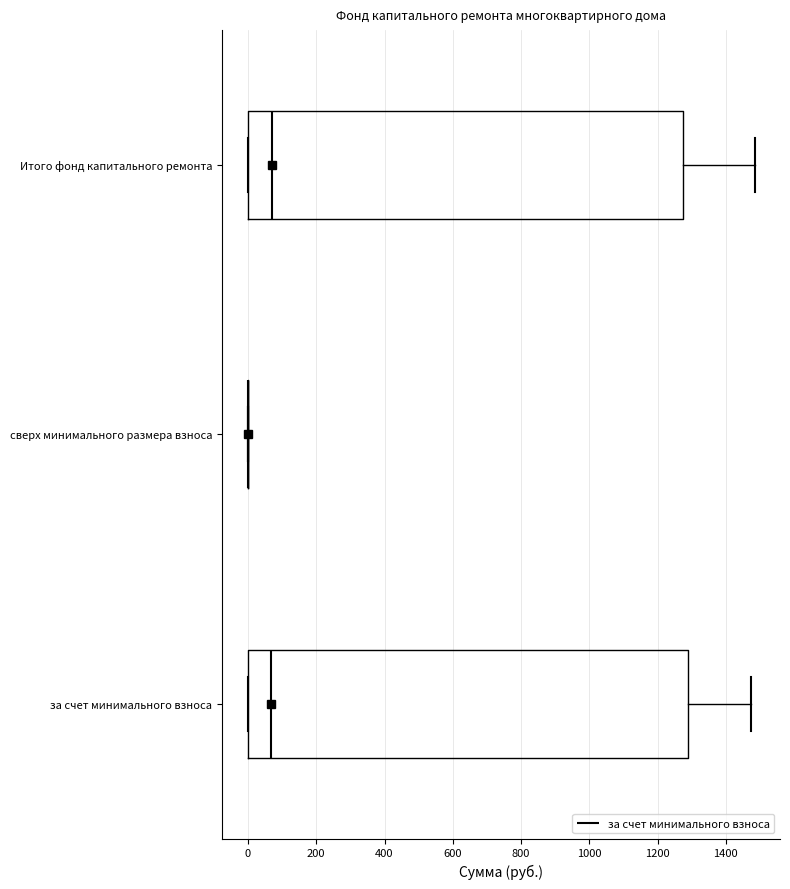

Reading bottom to top, transcribe this box plot: for each box, give where its median line is, the range the box spans, and where its two whiskers end, as read against the x-axis. The values are not printed on the chart, so give them approximately, as read against the axis.

за счет минимального взноса: median 60, box 0 to 1280, whiskers 0 to 1480
сверх минимального размера взноса: box collapsed to a line at 0, whiskers 0 to 0
Итого фонд капитального ремонта: median 60, box 0 to 1280, whiskers 0 to 1480